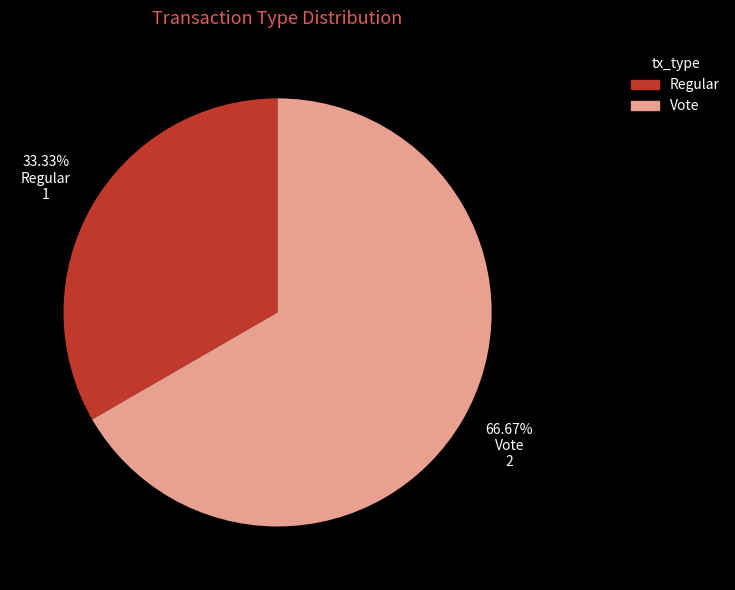

Which slice represents more than half of the pie?

Vote